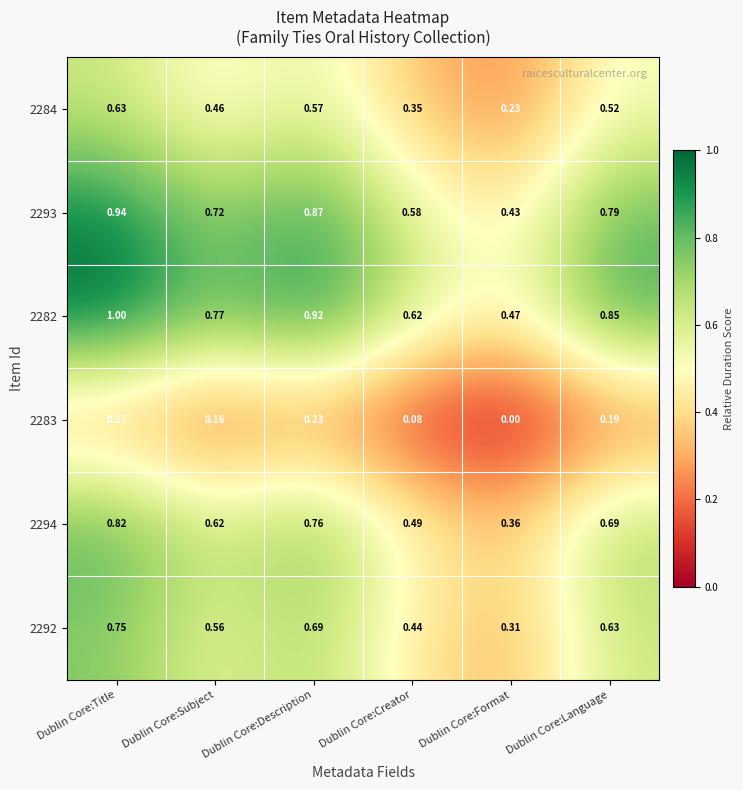

At which label is 2283 closest to 0?

Dublin Core:Format